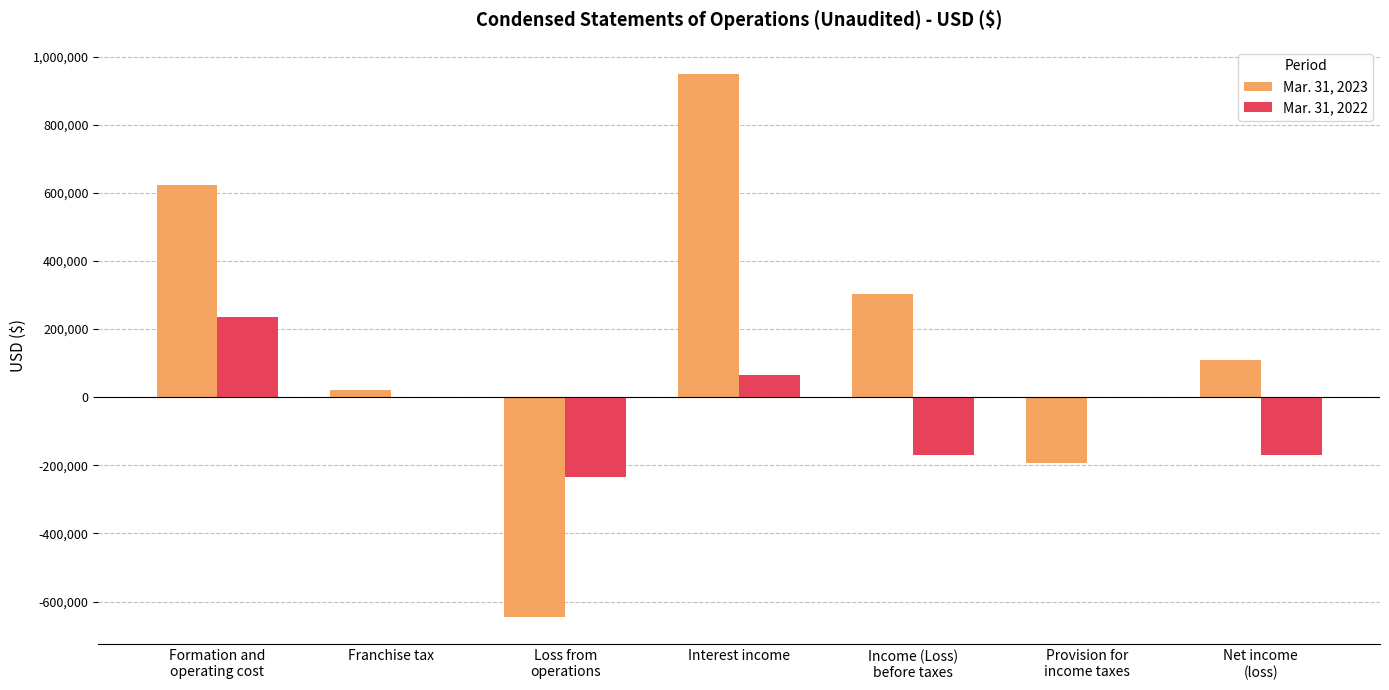

Reading left to right, transcribe all the data shown in this chart.

Mar. 31, 2023: Formation and
operating cost=623260	Franchise tax=22400	Loss from
operations=-645660	Interest income=948805	Income (Loss)
before taxes=303145	Provision for
income taxes=-194661	Net income
(loss)=108484
Mar. 31, 2022: Formation and
operating cost=234112	Franchise tax=0	Loss from
operations=-234112	Interest income=64404	Income (Loss)
before taxes=-169708	Provision for
income taxes=0	Net income
(loss)=-169708